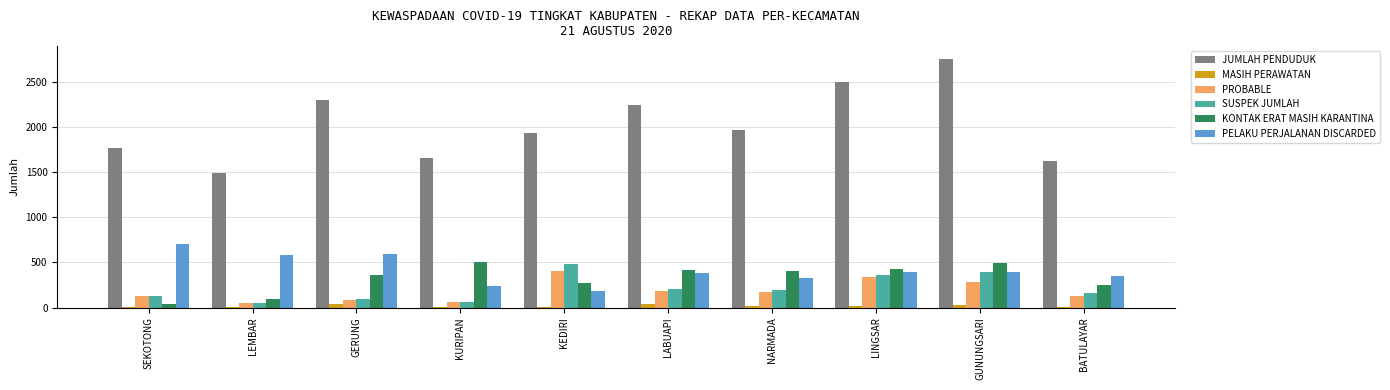

At which label does PELAKU PERJALANAN DISCARDED reach its peak?

SEKOTONG